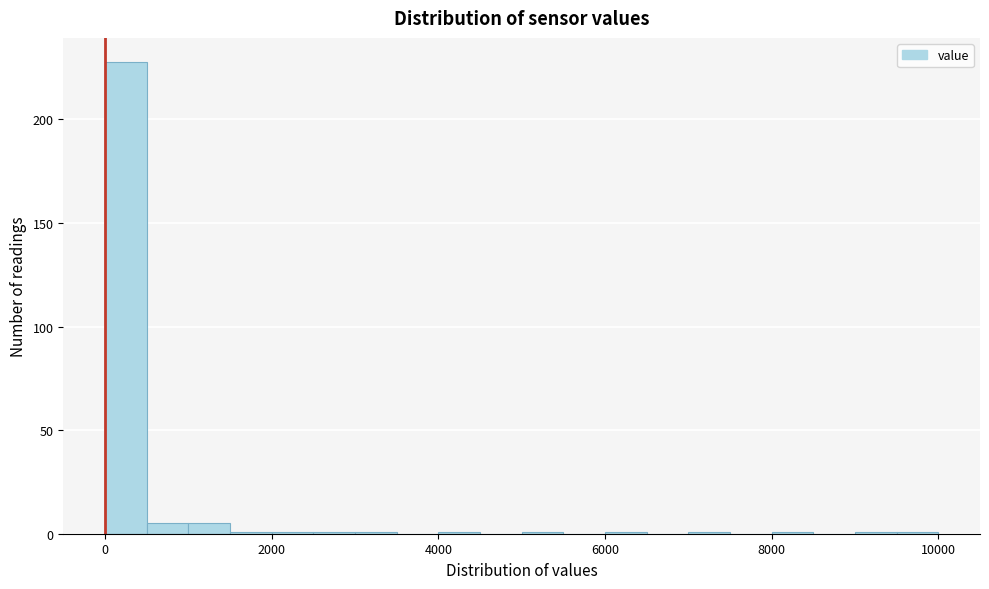

Read against the x-axis, roughly where is the centre of the tallest bar?

200